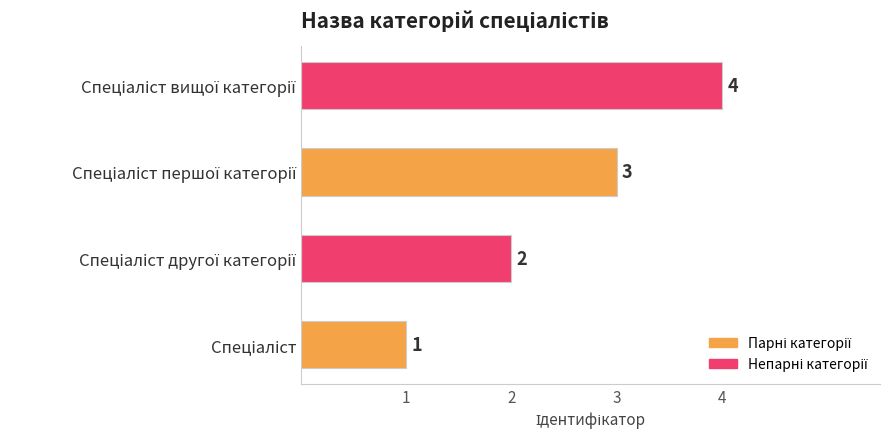

What is the difference between the maximum and minimum values?

3